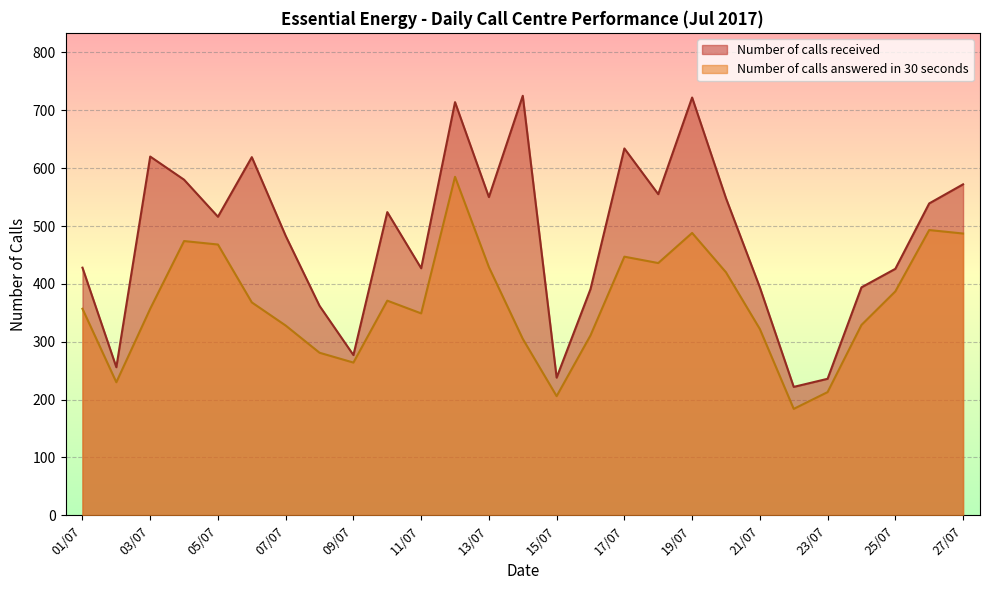

Reading left to right, transcribe all the data shown in this chart.

Number of calls received: 428	256	620	580	516	619	483	362	277	524	427	714	550	725	238	391	634	555	722	548	394	222	236	394	426	539	572
Number of calls answered in 30 seconds: 357	230	357	474	468	368	328	281	264	371	349	585	429	305	206	311	447	436	488	420	322	184	213	329	387	493	487